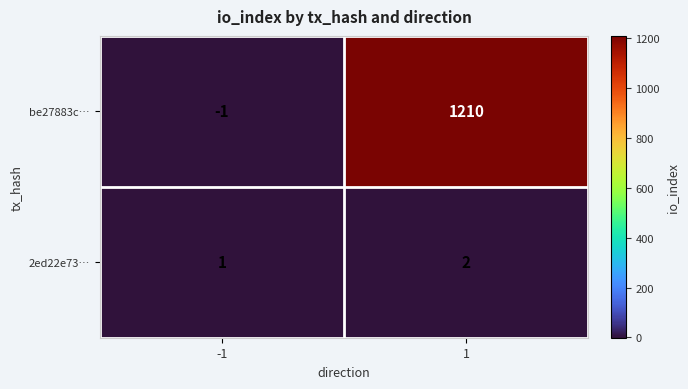

What is the greatest value displayed?

1210